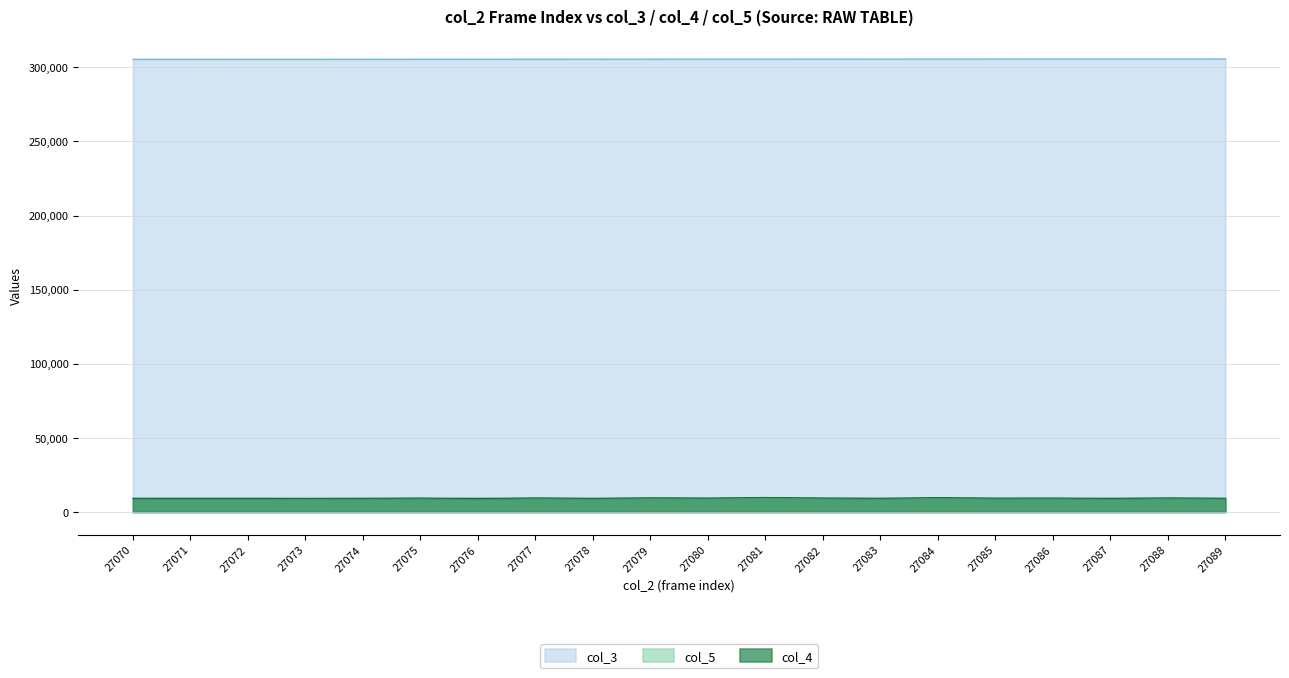

How many lines are shown in the chart?

3